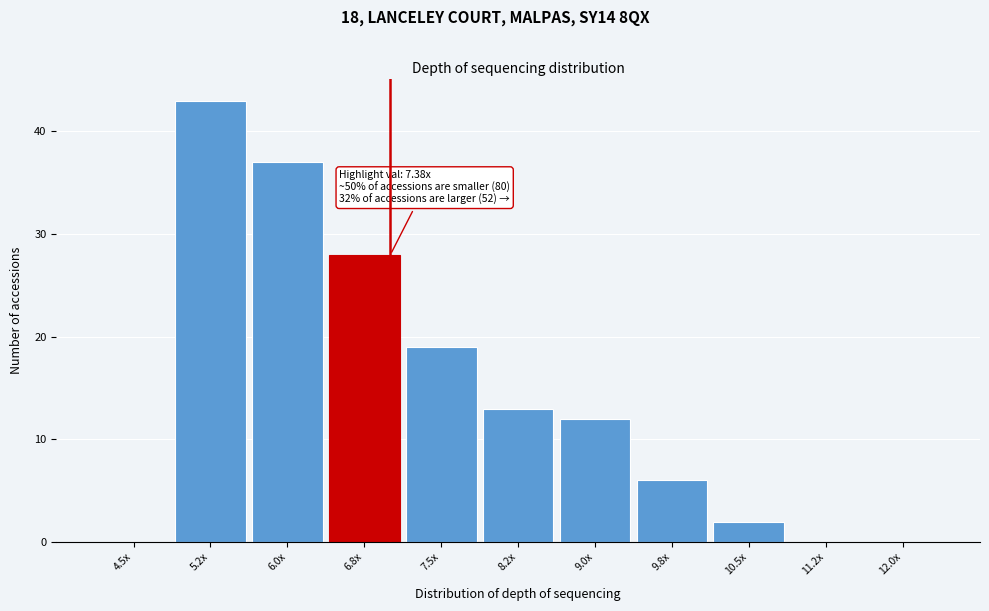

Reading left to right, transcribe all the data shown in this chart.

4.5x=0	5.2x=43	6.0x=37	6.8x=28	7.5x=19	8.2x=13	9.0x=12	9.8x=6	10.5x=2	11.2x=0	12.0x=0